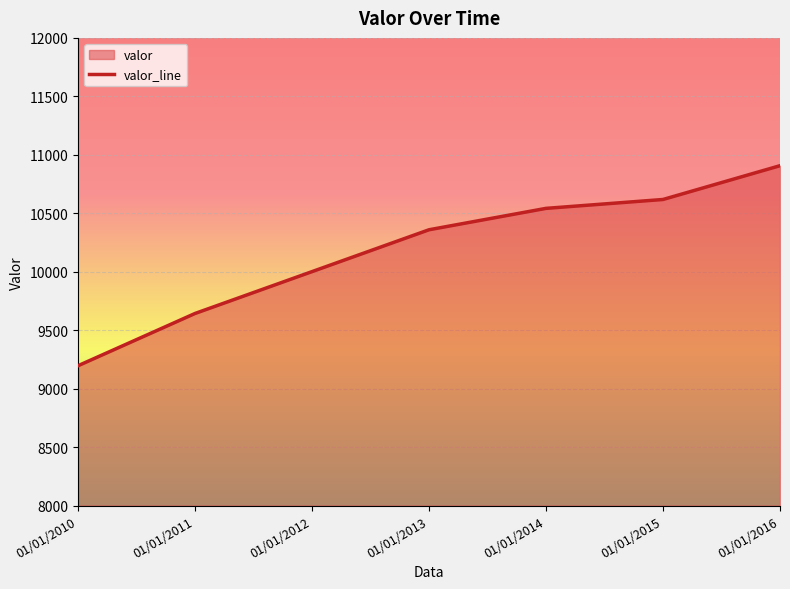

What is the greatest value displayed?

10907